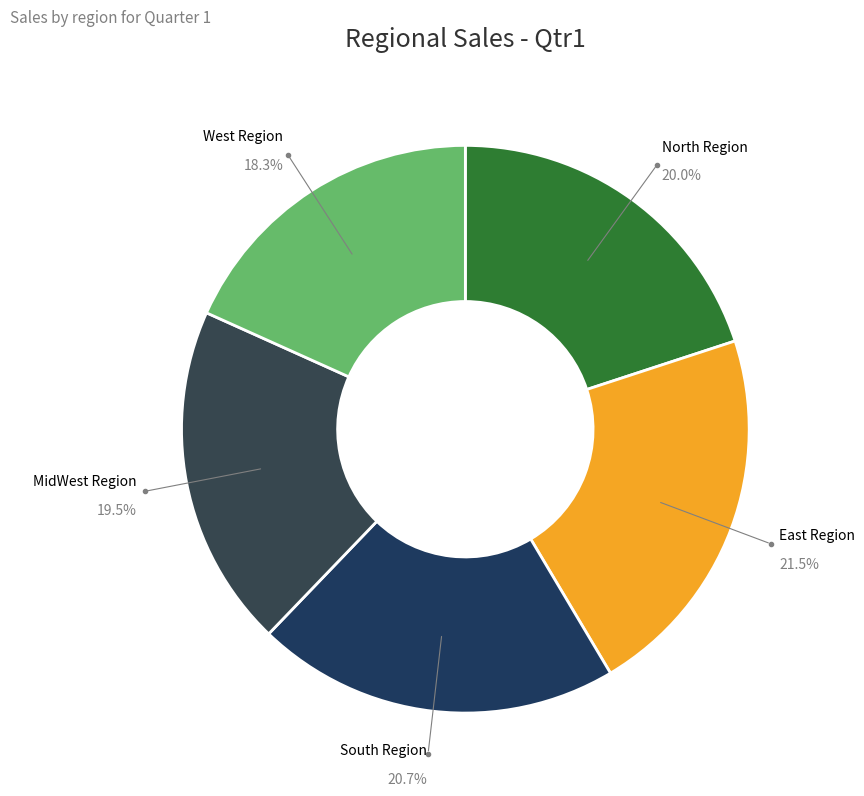

What portion of the pie excludes West Region?

81.7%